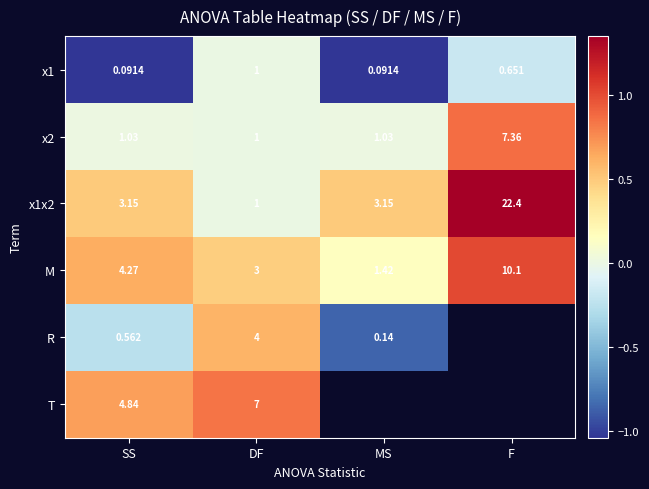

What is the maximum value shown in the chart?

1.4